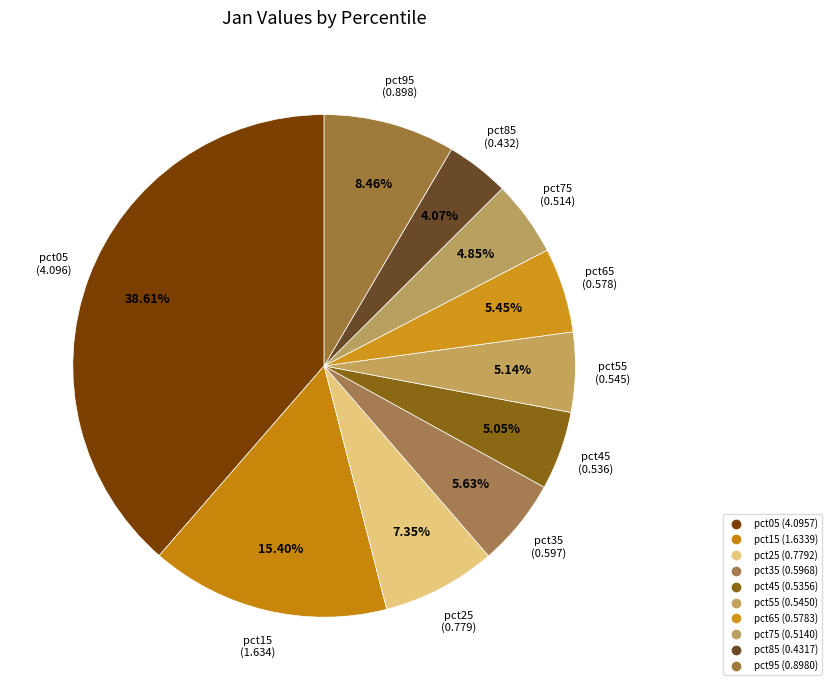

True or false: pct15 accounts for 15% of the total.

True